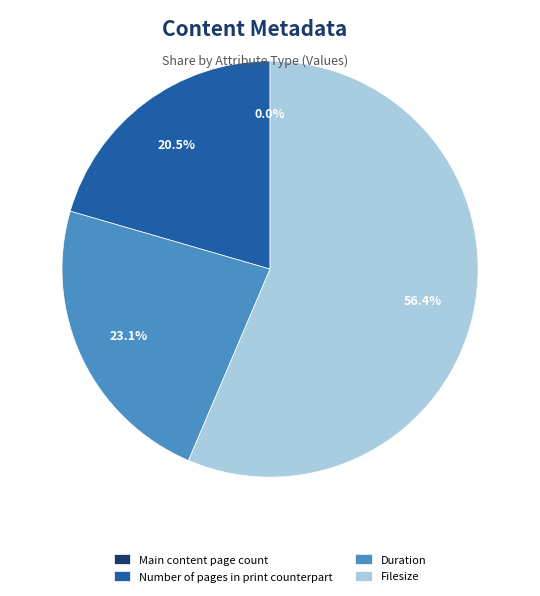

What is the change in value from Number of pages in print counterpart to Filesize?

+14